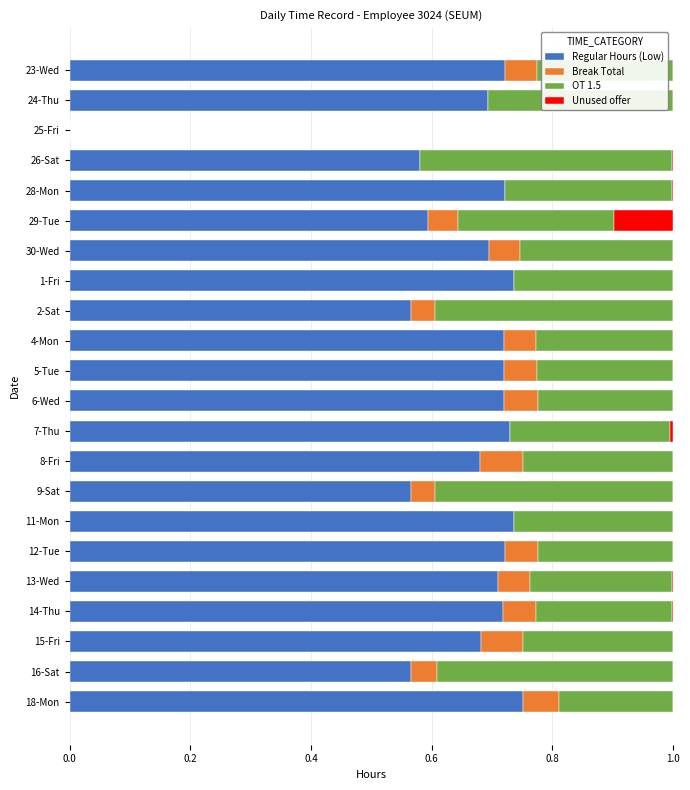

What is the total value across all series at 8-Fri?

1.0